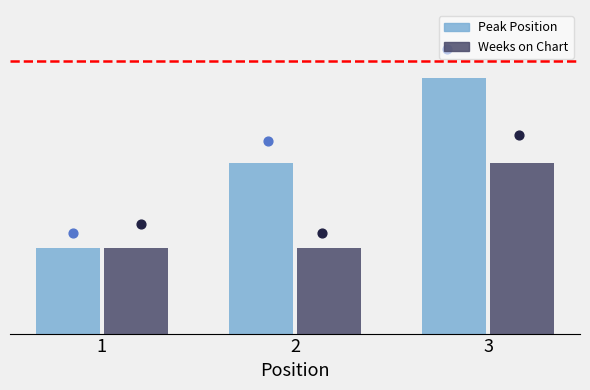

Which series contains the highest Y value?

Peak Position